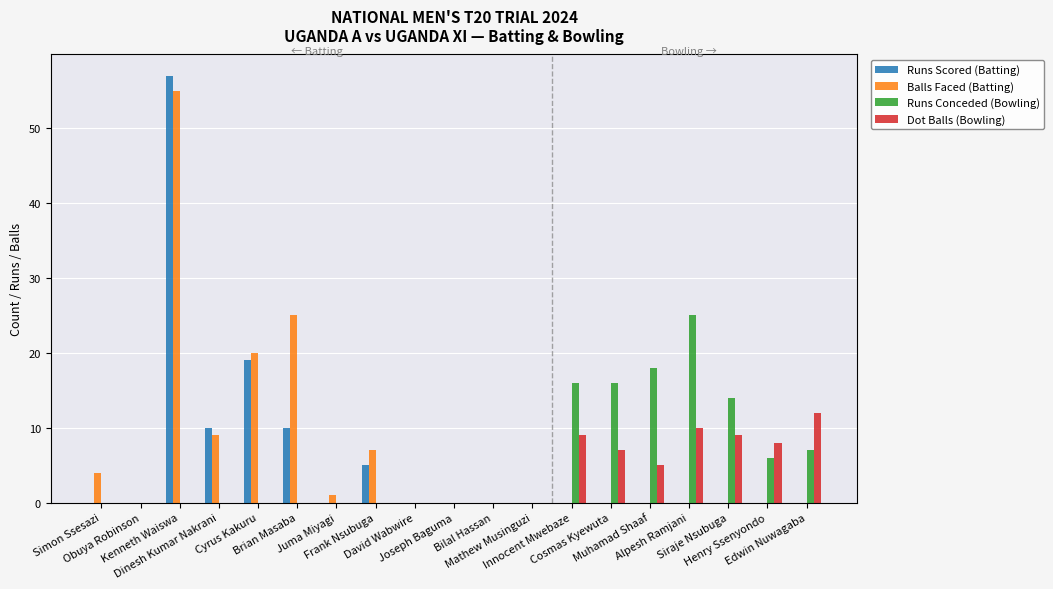

Reading left to right, extract all data points from this chart.

Runs Scored (Batting): Simon Ssesazi=0	Obuya Robinson=0	Kenneth Waiswa=57	Dinesh Kumar Nakrani=10	Cyrus Kakuru=19	Brian Masaba=10	Juma Miyagi=0	Frank Nsubuga=5	David Wabwire=0	Joseph Baguma=0	Bilal Hassan=0	Mathew Musinguzi=0	Innocent Mwebaze=0	Cosmas Kyewuta=0	Muhamad Shaaf=0	Alpesh Ramjani=0	Siraje Nsubuga=0	Henry Ssenyondo=0	Edwin Nuwagaba=0
Balls Faced (Batting): Simon Ssesazi=4	Obuya Robinson=0	Kenneth Waiswa=55	Dinesh Kumar Nakrani=9	Cyrus Kakuru=20	Brian Masaba=25	Juma Miyagi=1	Frank Nsubuga=7	David Wabwire=0	Joseph Baguma=0	Bilal Hassan=0	Mathew Musinguzi=0	Innocent Mwebaze=0	Cosmas Kyewuta=0	Muhamad Shaaf=0	Alpesh Ramjani=0	Siraje Nsubuga=0	Henry Ssenyondo=0	Edwin Nuwagaba=0
Runs Conceded (Bowling): Simon Ssesazi=0	Obuya Robinson=0	Kenneth Waiswa=0	Dinesh Kumar Nakrani=0	Cyrus Kakuru=0	Brian Masaba=0	Juma Miyagi=0	Frank Nsubuga=0	David Wabwire=0	Joseph Baguma=0	Bilal Hassan=0	Mathew Musinguzi=0	Innocent Mwebaze=16	Cosmas Kyewuta=16	Muhamad Shaaf=18	Alpesh Ramjani=25	Siraje Nsubuga=14	Henry Ssenyondo=6	Edwin Nuwagaba=7
Dot Balls (Bowling): Simon Ssesazi=0	Obuya Robinson=0	Kenneth Waiswa=0	Dinesh Kumar Nakrani=0	Cyrus Kakuru=0	Brian Masaba=0	Juma Miyagi=0	Frank Nsubuga=0	David Wabwire=0	Joseph Baguma=0	Bilal Hassan=0	Mathew Musinguzi=0	Innocent Mwebaze=9	Cosmas Kyewuta=7	Muhamad Shaaf=5	Alpesh Ramjani=10	Siraje Nsubuga=9	Henry Ssenyondo=8	Edwin Nuwagaba=12